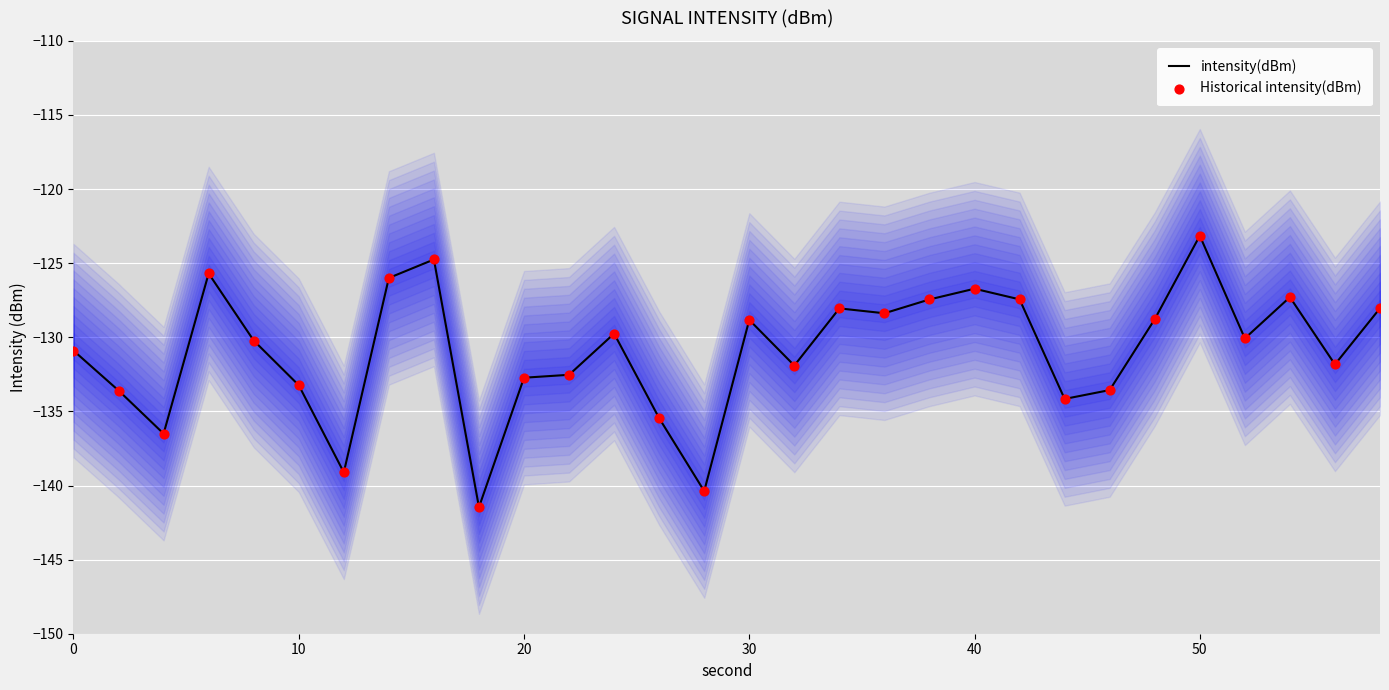

Which series has the largest Y range (max minus min)?

intensity(dBm)